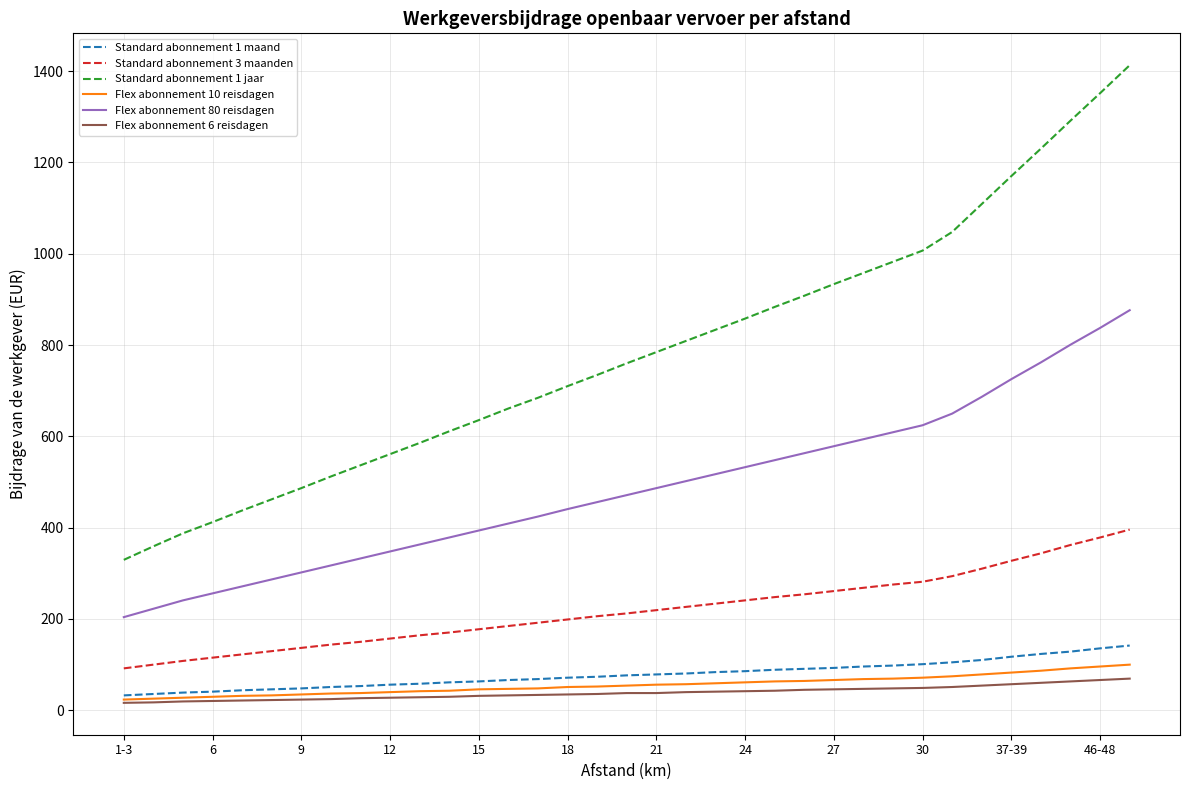

What is the maximum value for Standard abonnement 3 maanden?

395.8